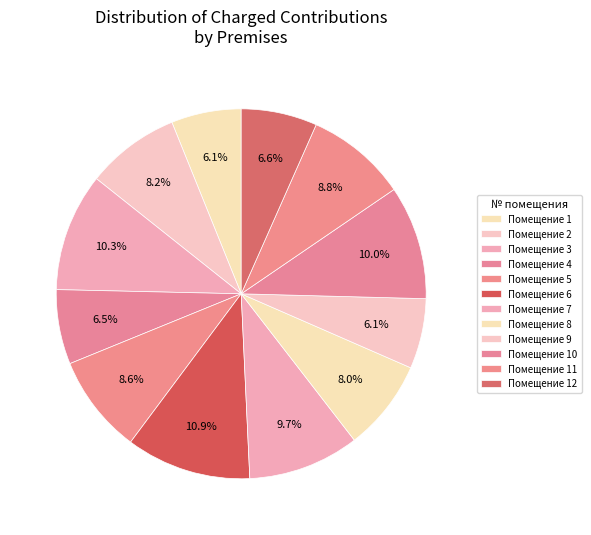

Which category has the biggest portion of the pie?

Помещение 6